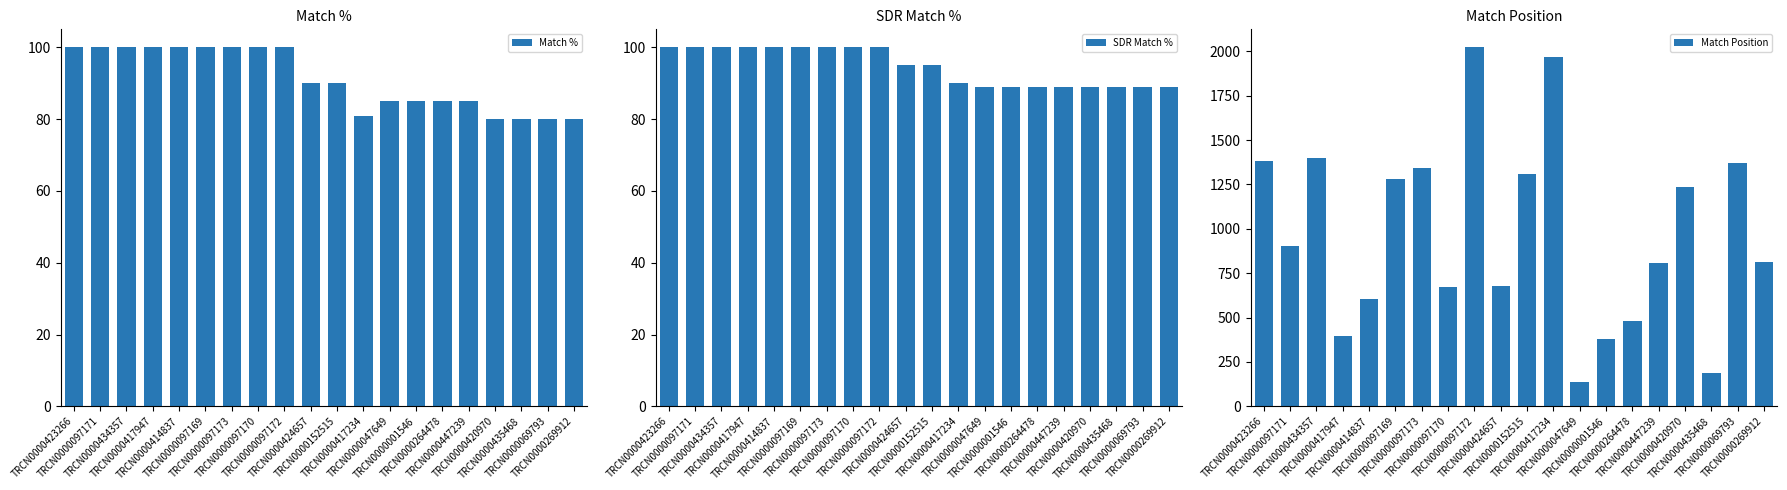

Rank the categories by SDR Match % value from highest to lowest.

TRCN0000423266, TRCN0000097171, TRCN0000434357, TRCN0000417947, TRCN0000414837, TRCN0000097169, TRCN0000097173, TRCN0000097170, TRCN0000097172, TRCN0000424657, TRCN0000152515, TRCN0000417234, TRCN0000047649, TRCN0000001546, TRCN0000264478, TRCN0000447239, TRCN0000420970, TRCN0000435468, TRCN0000069793, TRCN0000269912